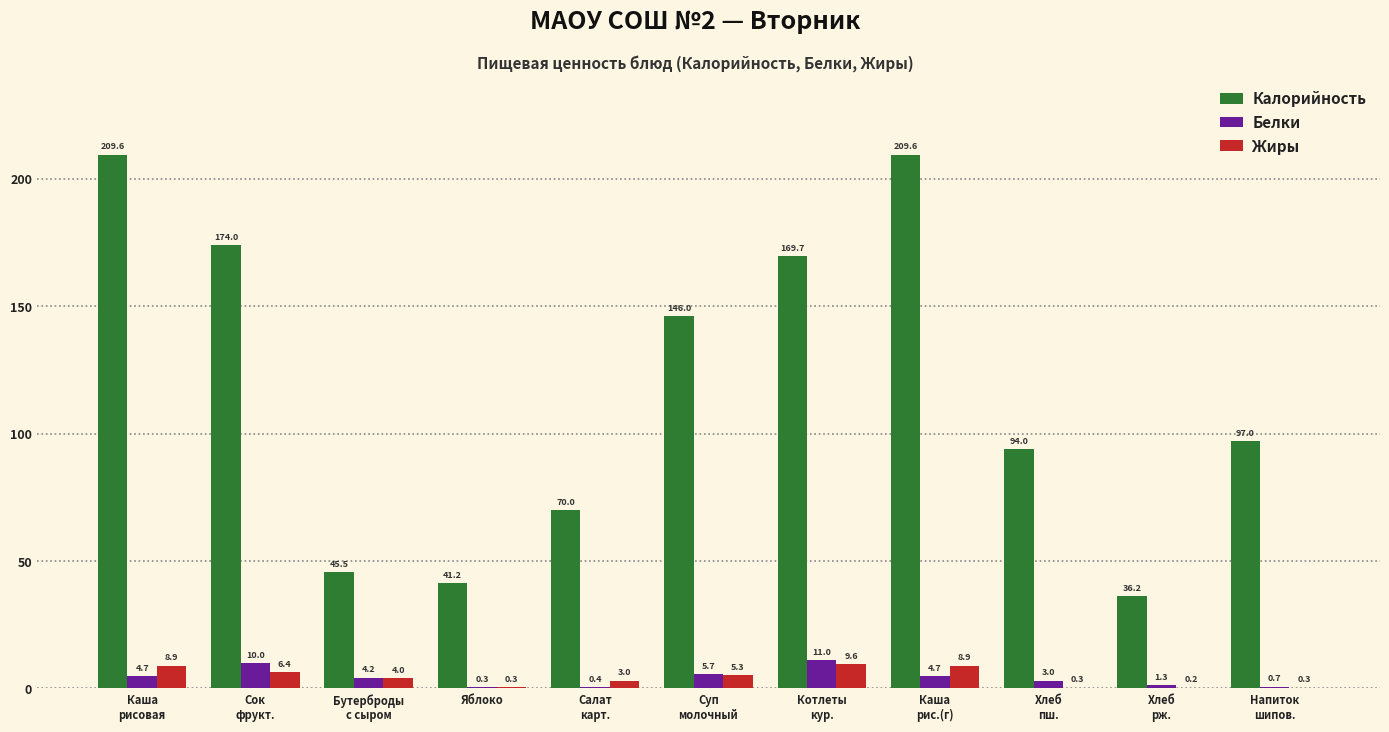

What is the sum of all Калорийность values?

1292.8